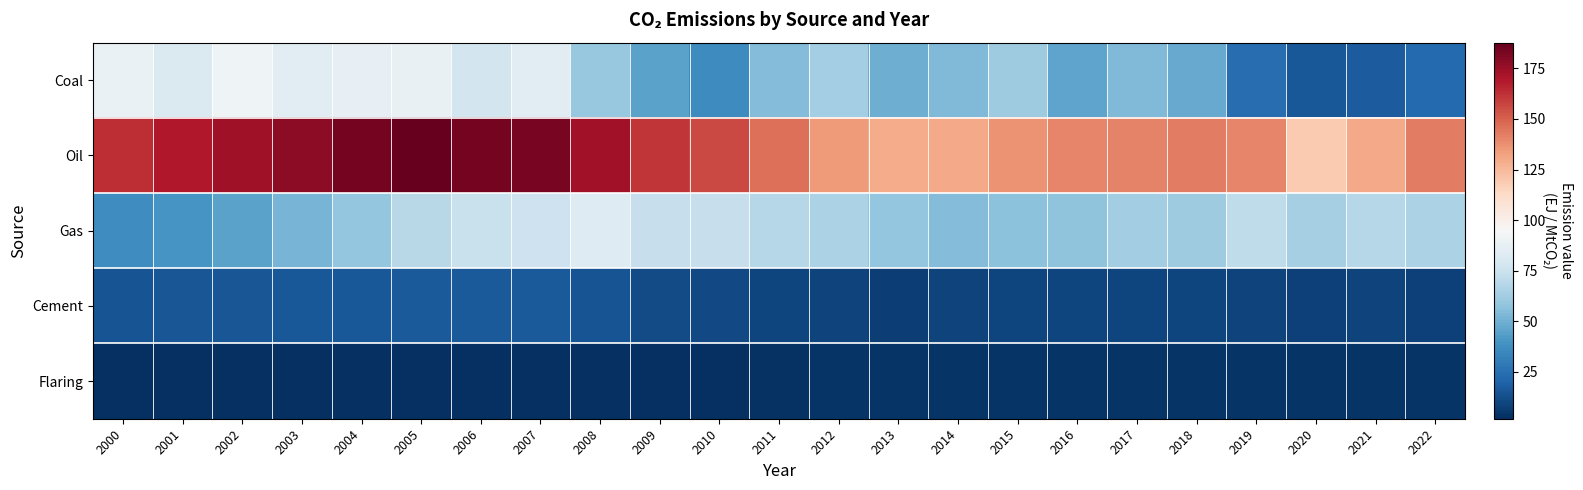

Reading left to right, list all the values displayed in this chart.

Coal: 2000=88.3	2001=81.1	2002=90.9	2003=84.3	2004=87.4	2005=87.8	2006=78.0	2007=84.6	2008=59.3	2009=45.1	2010=36.4	2011=54.2	2012=63.3	2013=49.2	2014=54.1	2015=61.8	2016=45.7	2017=53.6	2018=48.1	2019=23.7	2020=16.1	2021=17.5	2022=22.9
Oil: 2000=163.5	2001=169.4	2002=173.9	2003=178.2	2004=183.6	2005=187.8	2006=183.4	2007=182.9	2008=173.2	2009=161.0	2010=156.3	2011=146.0	2012=134.7	2013=129.3	2014=129.9	2015=136.4	2016=140.2	2017=141.2	2018=142.1	2019=140.0	2020=118.8	2021=129.8	2022=142.7
Gas: 2000=37.2	2001=40.0	2002=45.0	2003=51.3	2004=58.7	2005=68.9	2006=74.0	2007=75.6	2008=82.5	2009=73.7	2010=73.6	2011=68.0	2012=65.1	2013=59.1	2014=54.3	2015=56.6	2016=57.7	2017=62.5	2018=61.8	2019=71.2	2020=64.2	2021=68.1	2022=65.6
Cement: 2000=14.7	2001=15.0	2002=15.5	2003=16.0	2004=16.3	2005=16.8	2006=16.7	2007=16.8	2008=14.4	2009=11.4	2010=11.2	2011=9.5	2012=8.8	2013=7.6	2014=8.9	2015=9.2	2016=9.4	2017=9.4	2018=9.7	2019=9.1	2020=8.2	2021=8.5	2022=8.1
Flaring: 2000=2.1	2001=2.0	2002=2.1	2003=1.9	2004=2.2	2005=2.3	2006=2.4	2007=2.6	2008=2.3	2009=2.3	2010=2.3	2011=2.7	2012=3.4	2013=3.8	2014=4.1	2015=3.7	2016=3.8	2017=3.8	2018=3.8	2019=3.6	2020=3.6	2021=3.5	2022=3.5